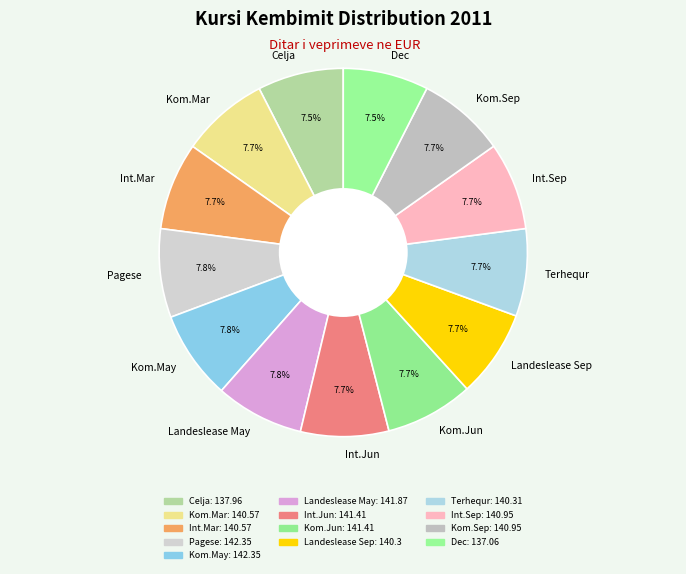

Combined, do Landeslease May and Kom.Jun account for over 50%?

No